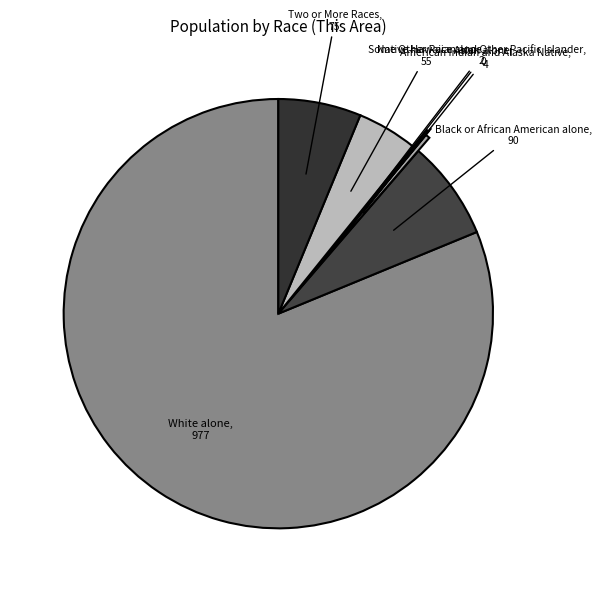

Which category has the biggest portion of the pie?

White alone